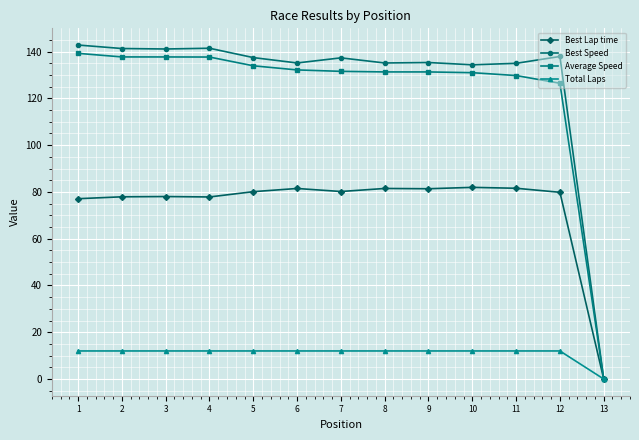

What is the sum of all Best Speed values?

1654.2